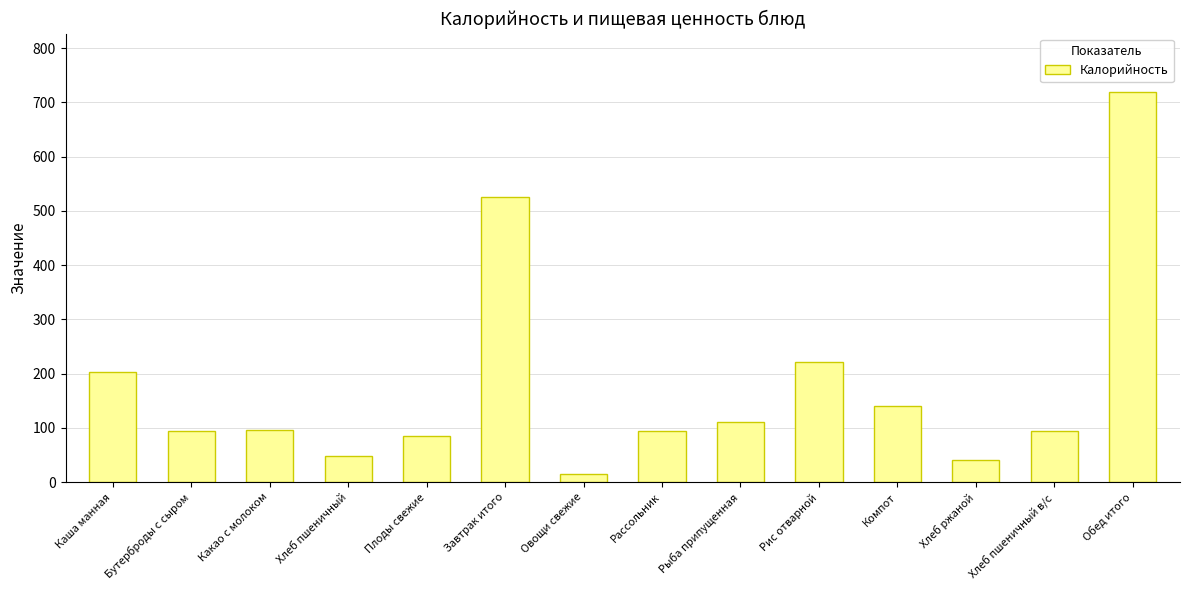

Which label corresponds to the smallest value in the chart?

Овощи свежие